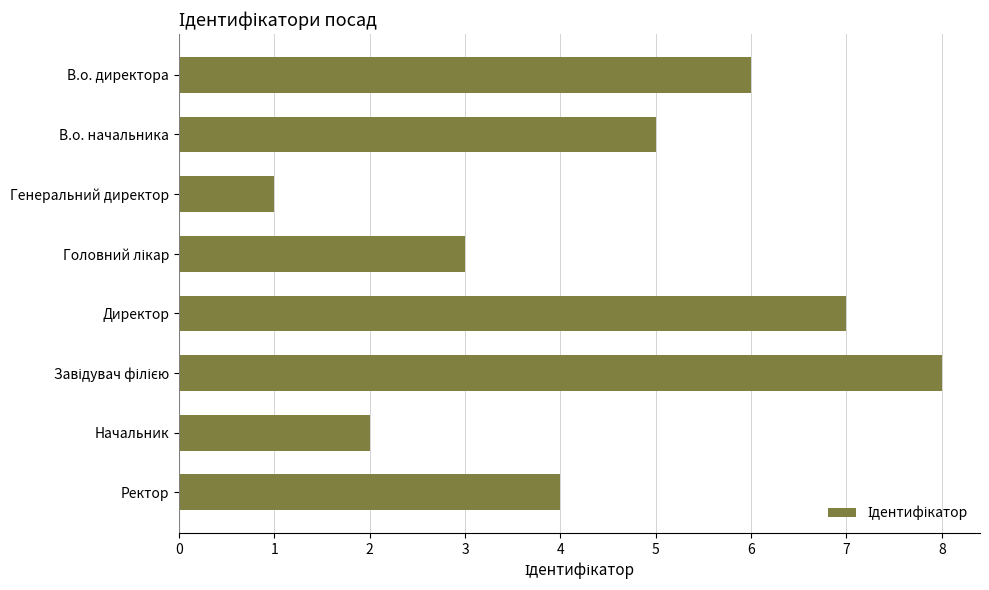

Which has a higher value, В.о. начальника or Директор?

Директор